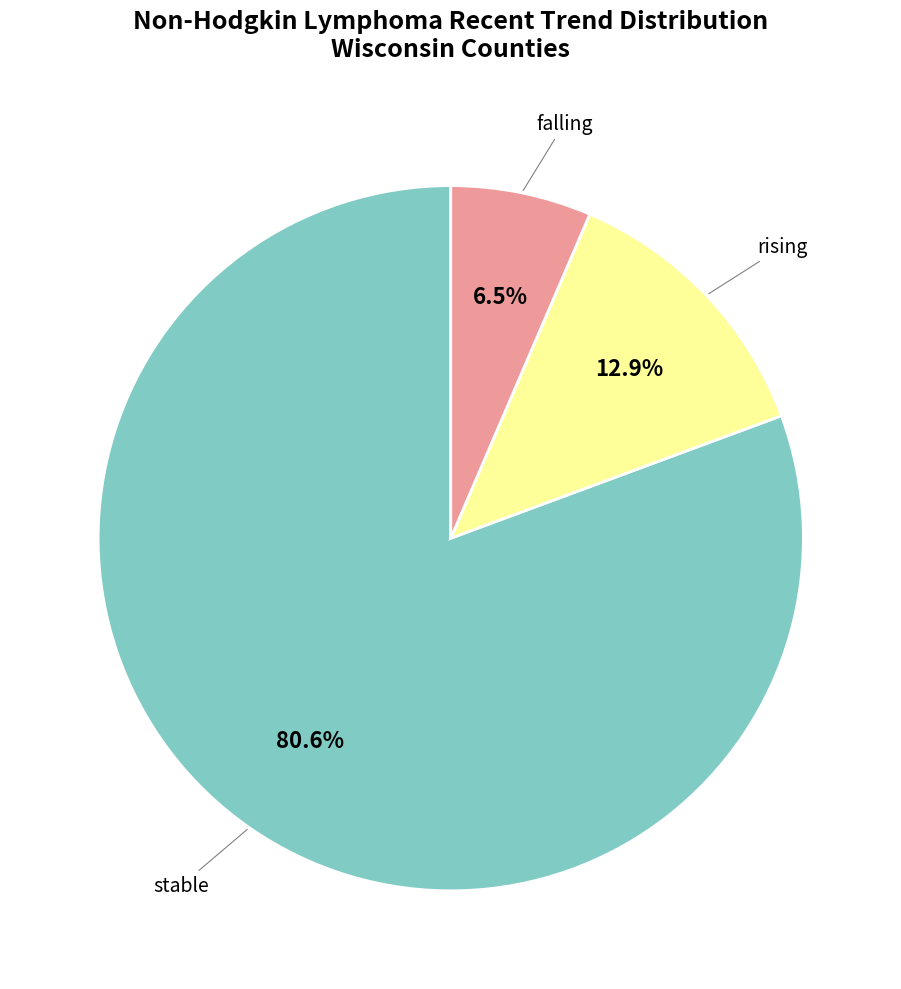

Count the number of slices in the pie.

3